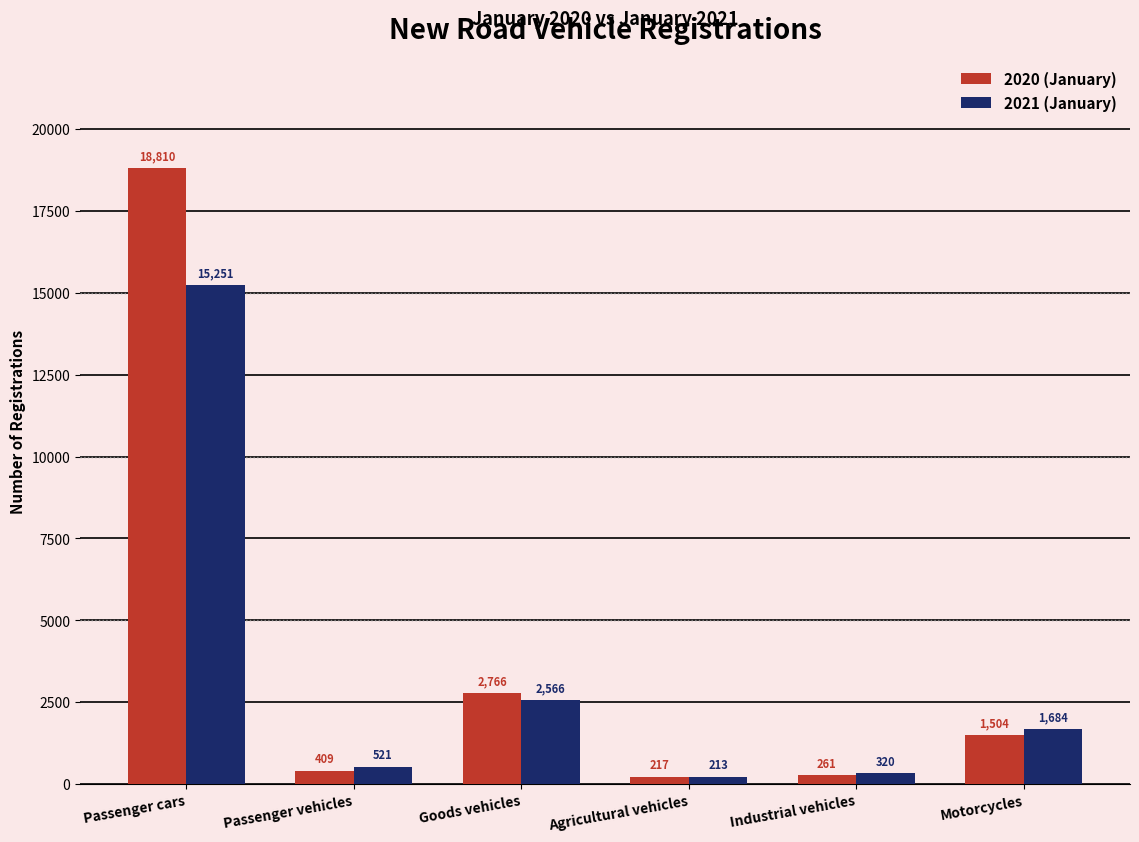

Reading left to right, transcribe all the data shown in this chart.

2020 (January): 18810	409	2766	217	261	1504
2021 (January): 15251	521	2566	213	320	1684